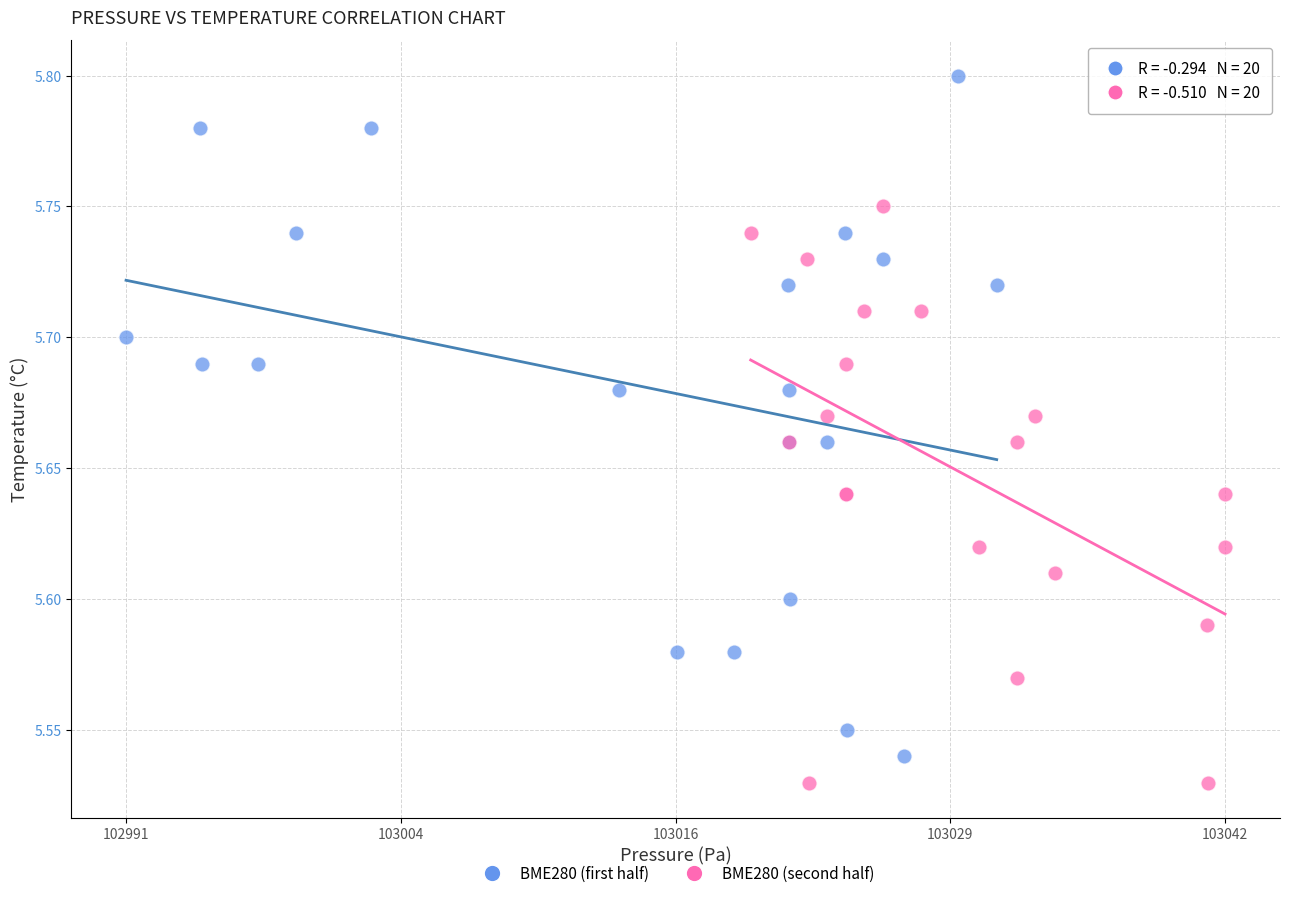

Which series has the widest spread of Y values?

BME280 (first half)